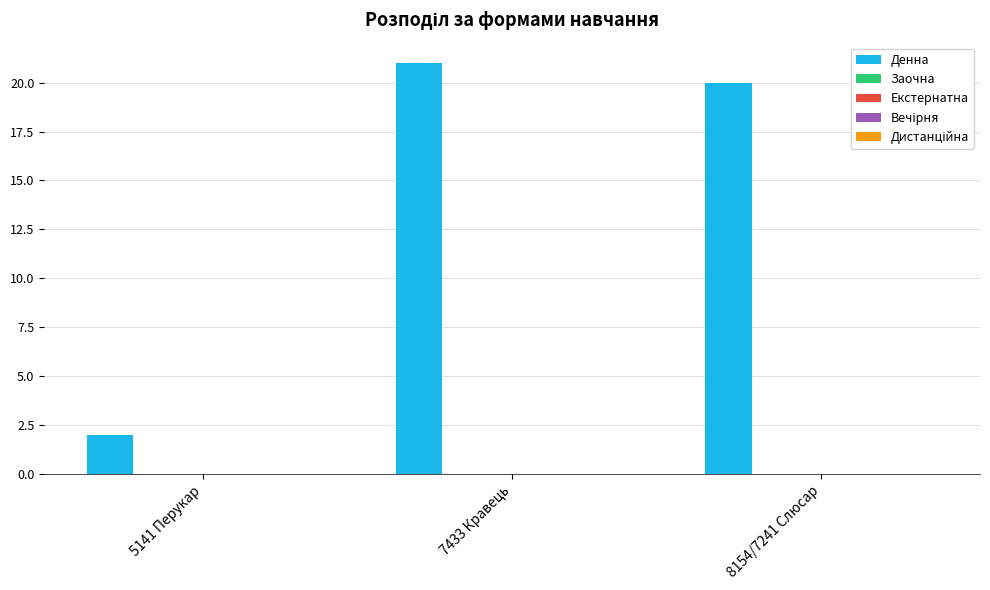

What is the value of the 3rd bar from the left?

20